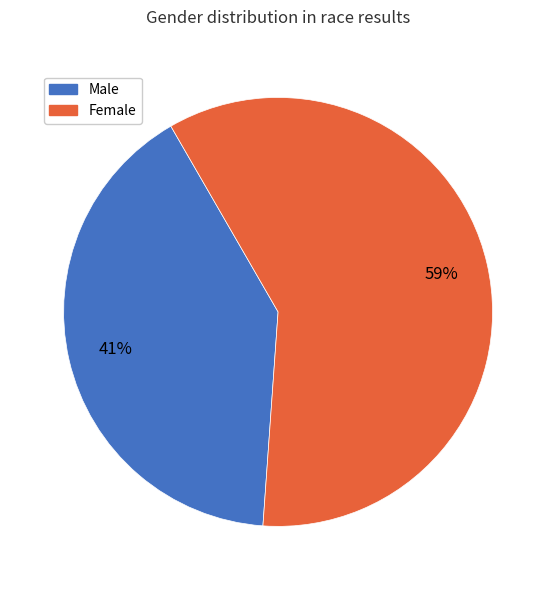

Is it true that Female is 46% of the pie?

False